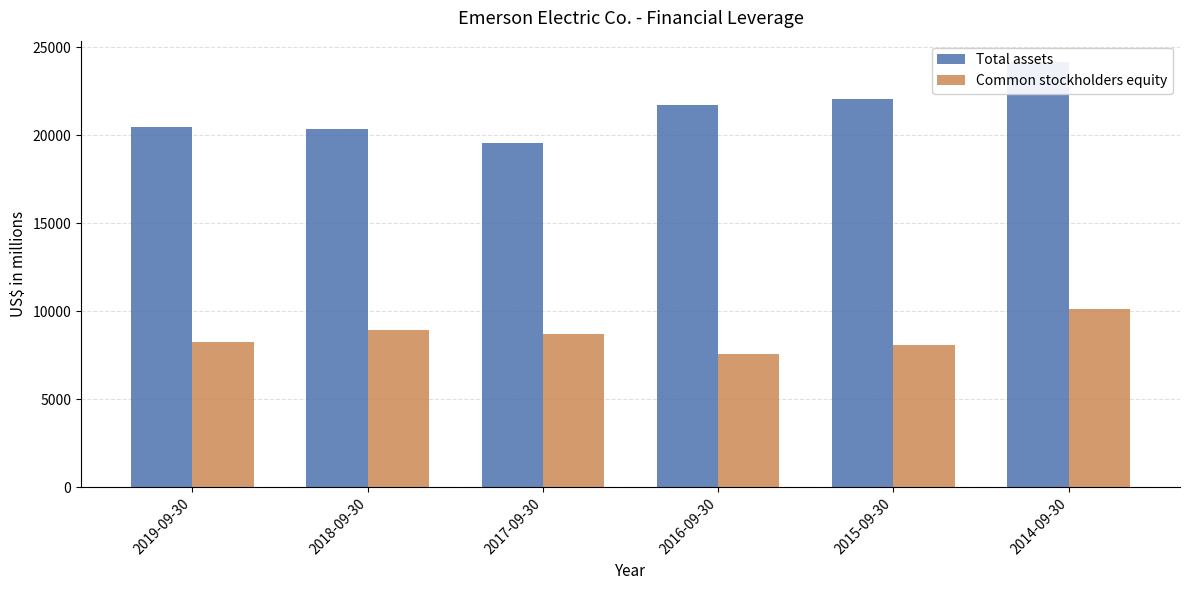

What is the highest value of the Total assets series?

24177